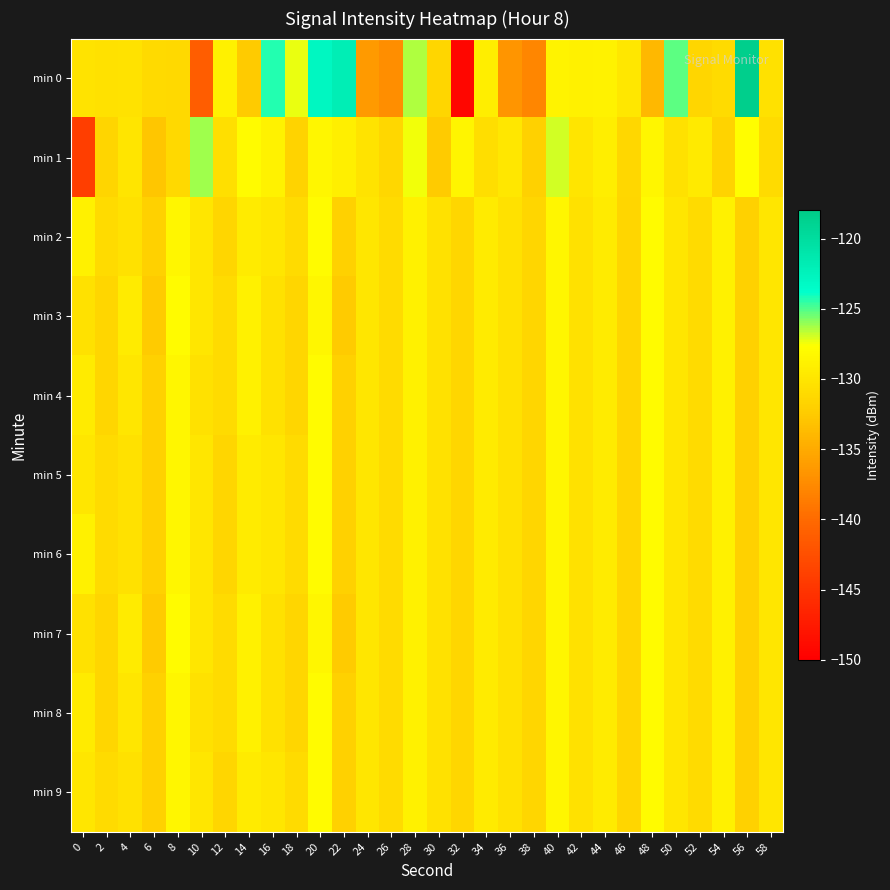

What is the spread (max minus min) of values at 24?

6.3